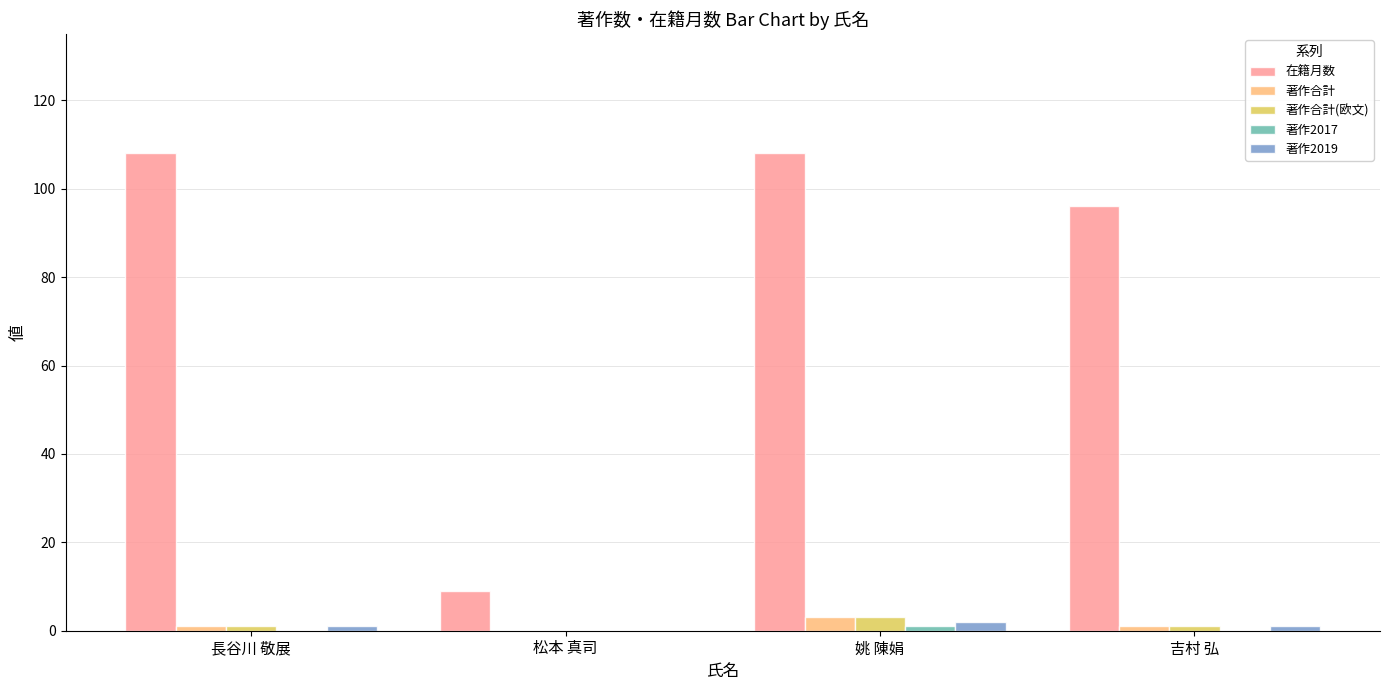

Count the number of data series in this chart.

5